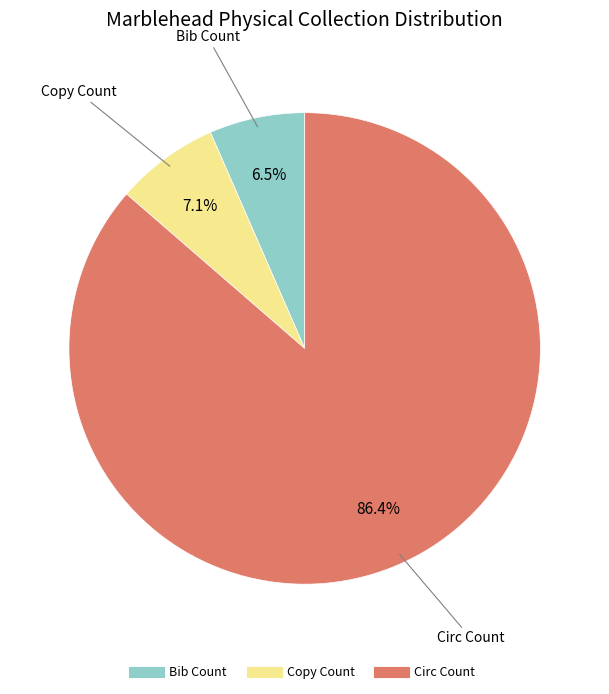

To the nearest percent, what percentage of the pie is Copy Count?

7%